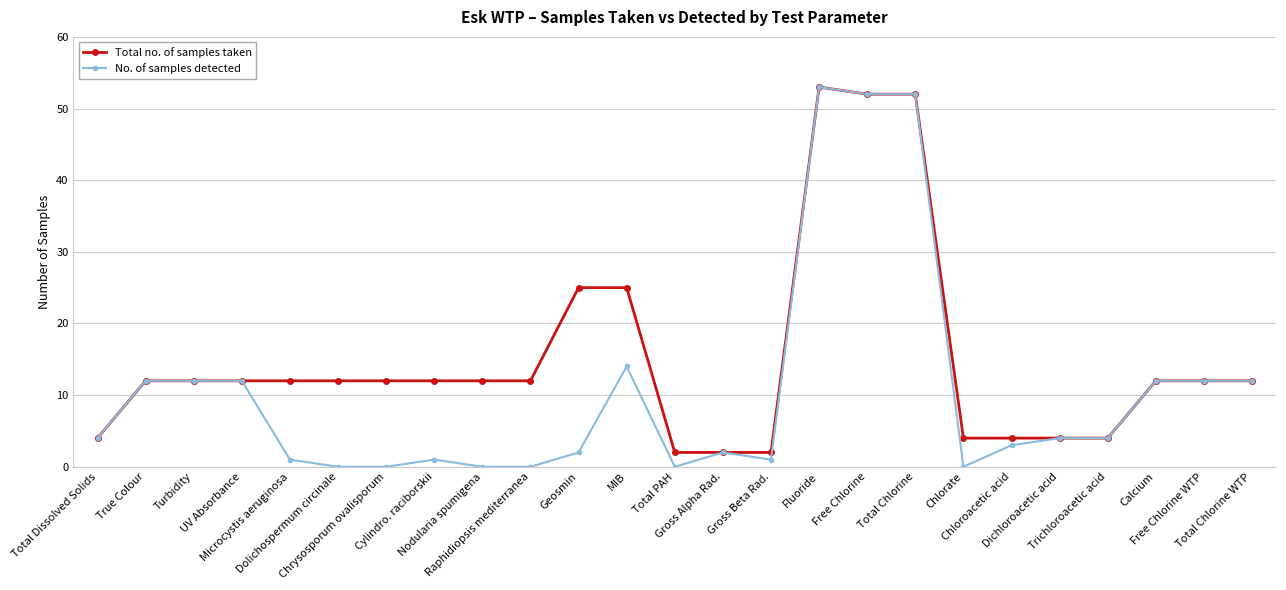

Which label corresponds to the largest value in the chart?

Fluoride